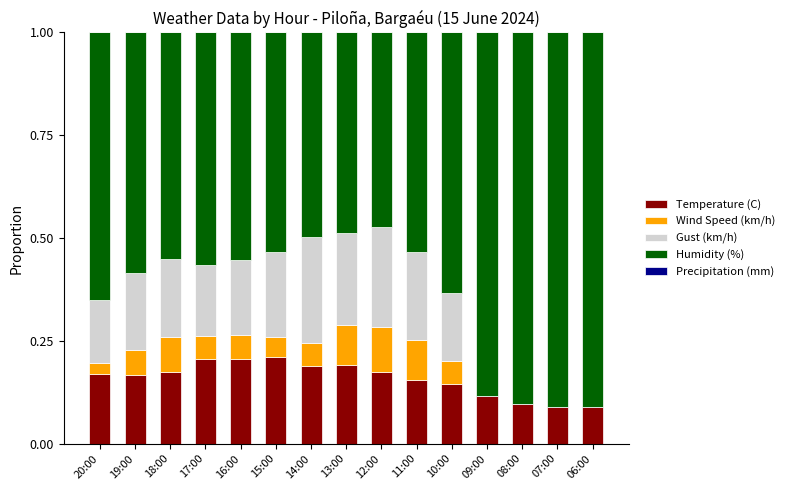

What is the sum of all Temperature (C) values?

2.4